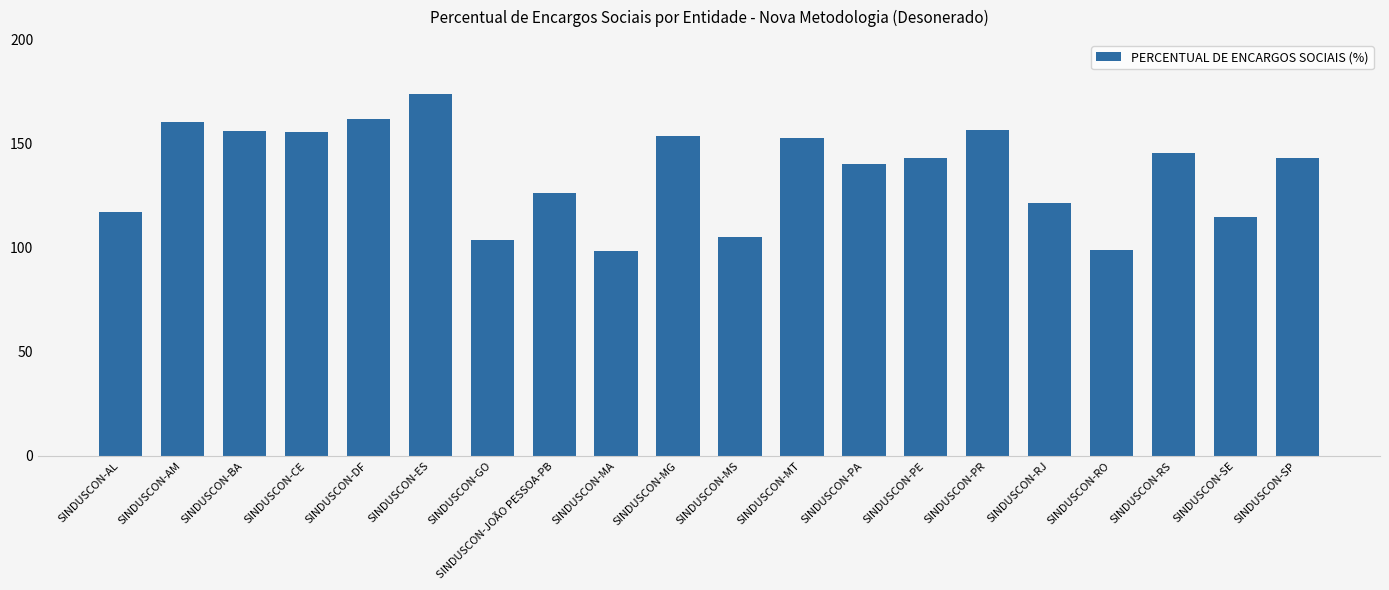

Is it true that the value at SINDUSCON-BA is 272.0?

False